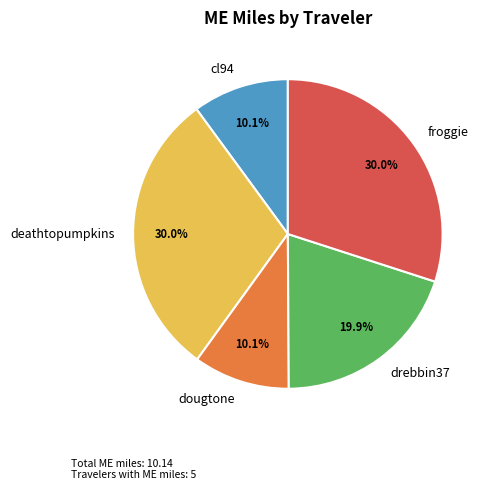

Approximately how many times larger is the value at froggie compared to deathtopumpkins?

1.0